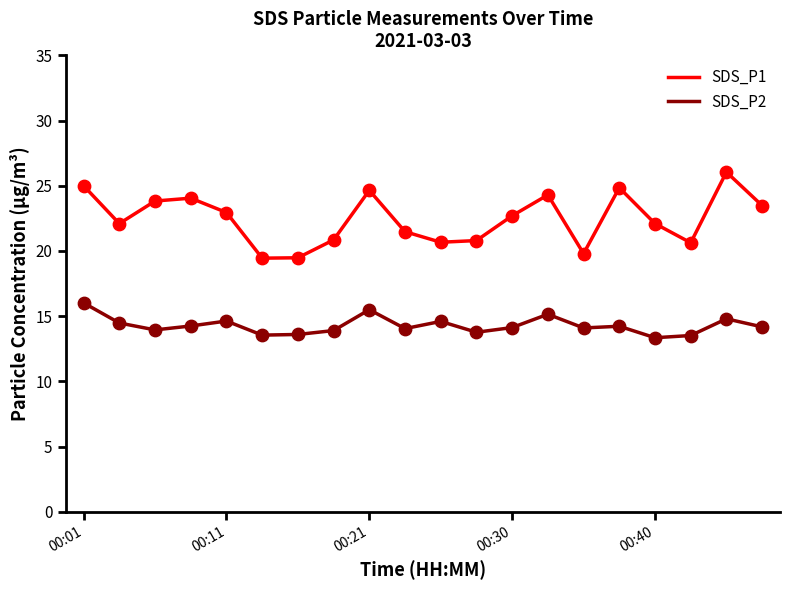

Which series has the largest range (max minus min)?

SDS_P1